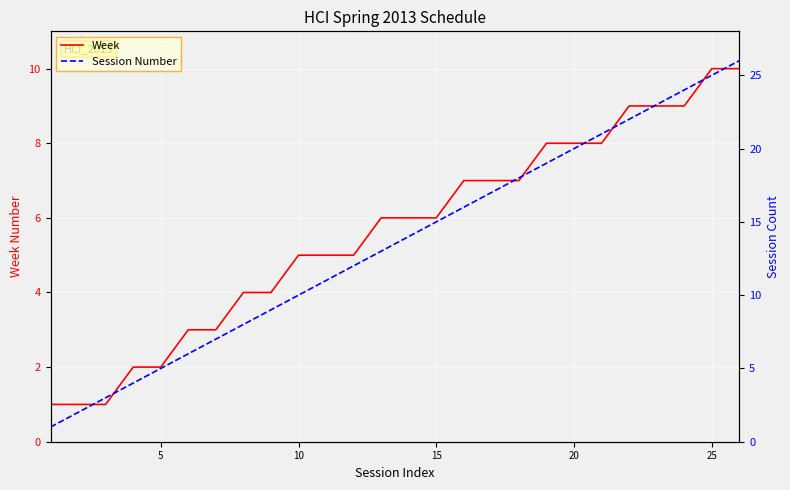

True or false: Week has a value of 3 at 15.

False